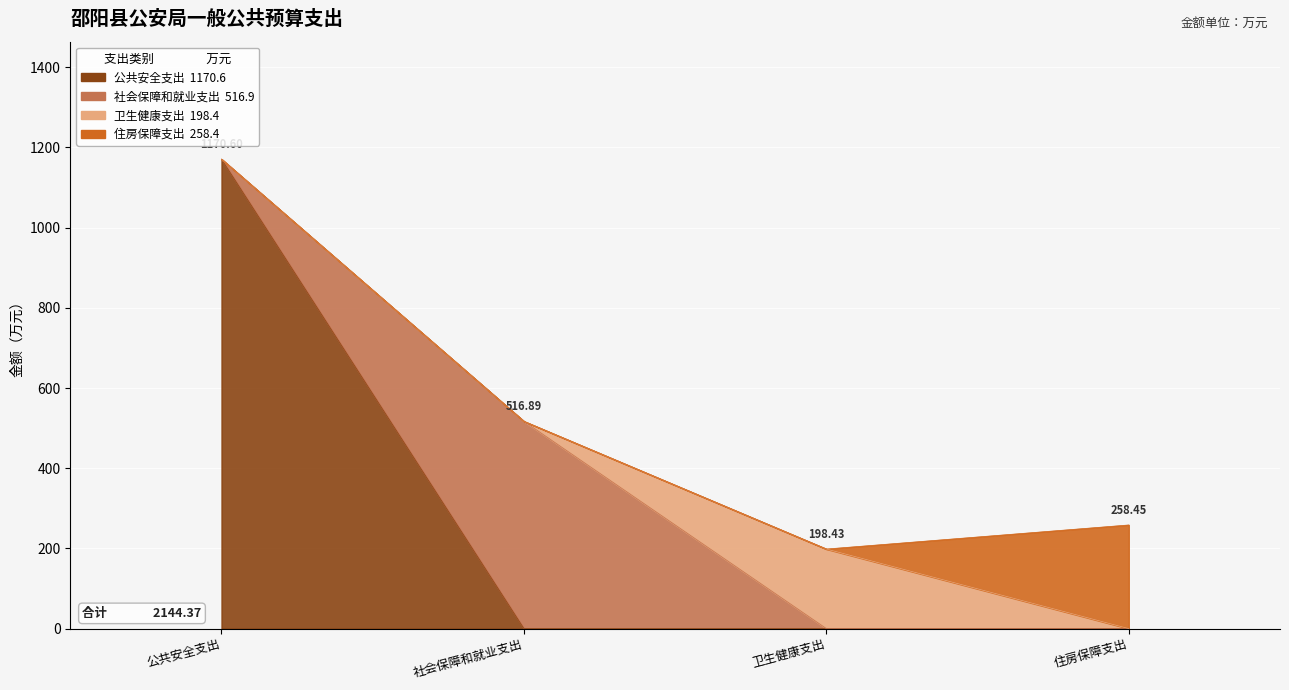

Which has a higher value, 公共安全支出 or 卫生健康支出?

公共安全支出